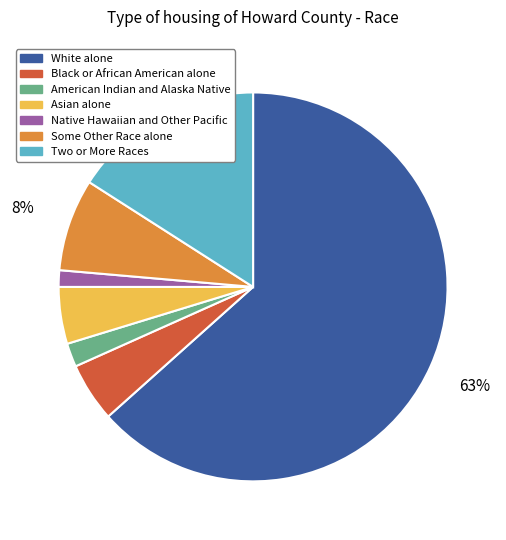

What is the ratio of the value at Some Other Race alone to the value at White alone?

0.1